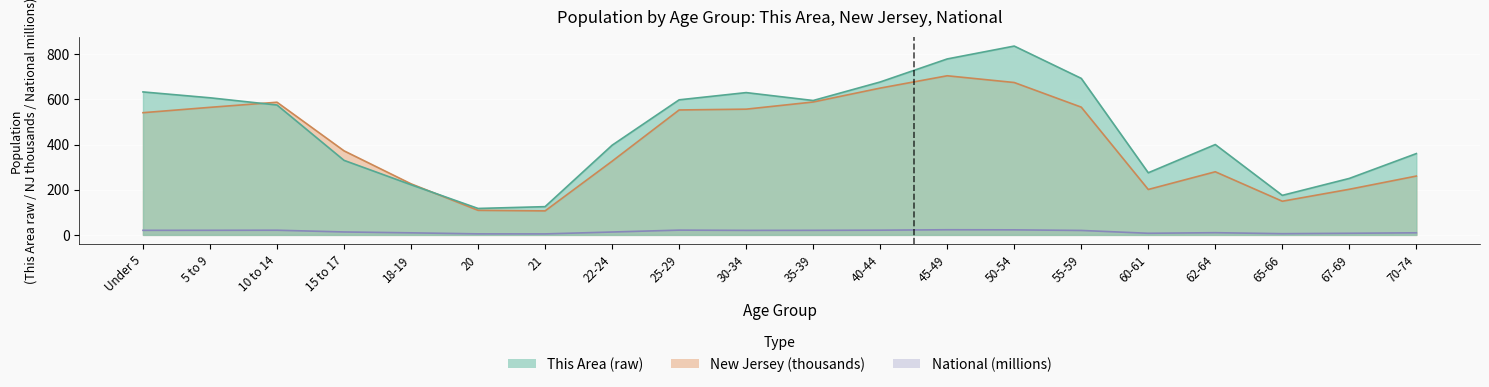

Reading right to left, extract all data points from this chart.

This Area: 70-74=360.0	67-69=250.0	65-66=175.0	62-64=400.0	60-61=275.0	55-59=693.0	50-54=836.0	45-49=779.0	40-44=677.0	35-39=595.0	30-34=630.0	25-29=598.0	22-24=397.0	21=125.0	20=117.0	18-19=222.0	15 to 17=330.0	10 to 14=575.0	5 to 9=607.0	Under 5=633.0
New Jersey: 70-74=260.5	67-69=201.9	65-66=149.0	62-64=279.5	60-61=201.1	55-59=565.6	50-54=674.7	45-49=704.5	40-44=649.9	35-39=588.4	30-34=556.7	25-29=553.1	22-24=326.3	21=106.2	20=108.8	18-19=226.0	15 to 17=372.1	10 to 14=587.3	5 to 9=564.8	Under 5=541.0
National: 70-74=9.3	67-69=7.1	65-66=5.3	62-64=9.7	60-61=7.1	55-59=19.7	50-54=22.3	45-49=22.7	40-44=20.9	35-39=20.2	30-34=20.0	25-29=21.1	22-24=12.7	21=4.4	20=4.5	18-19=9.1	15 to 17=13.0	10 to 14=20.7	5 to 9=20.3	Under 5=20.2